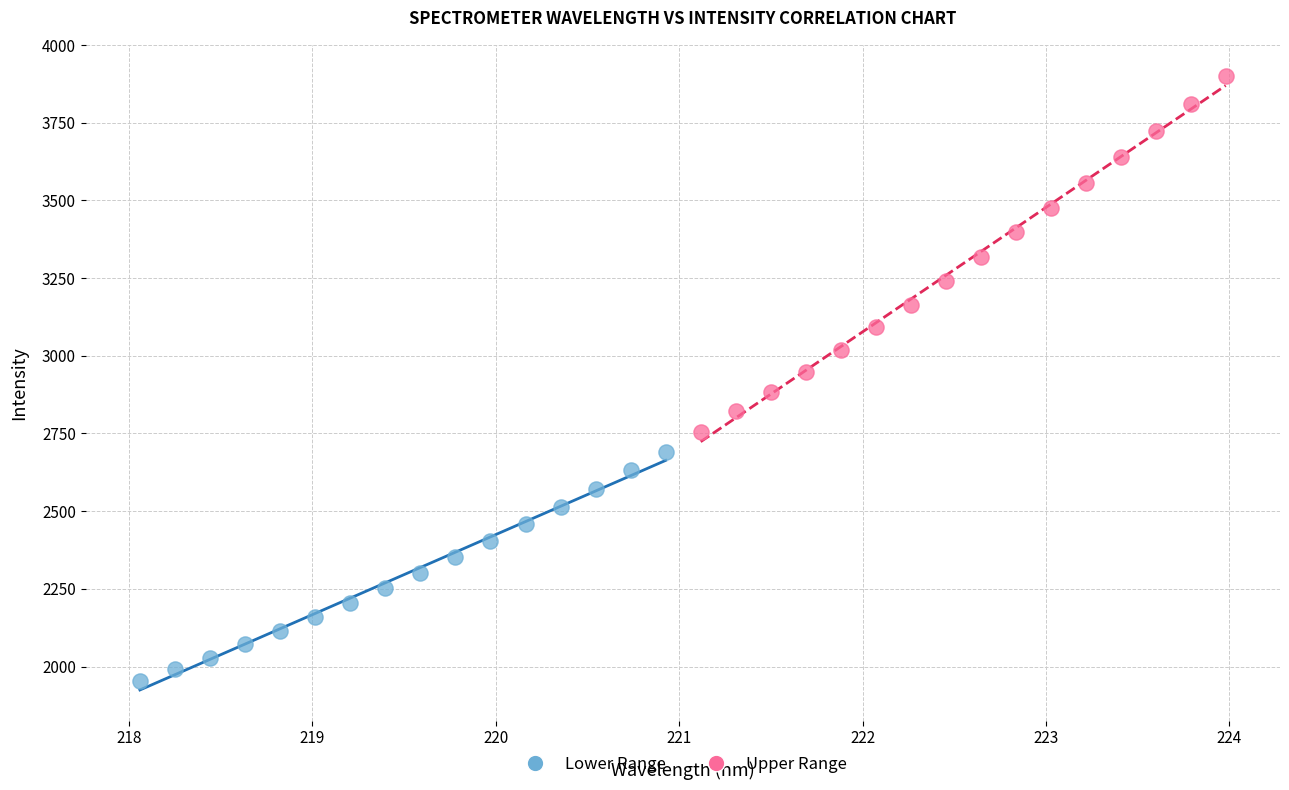

Which series contains the lowest Y value?

Lower Range